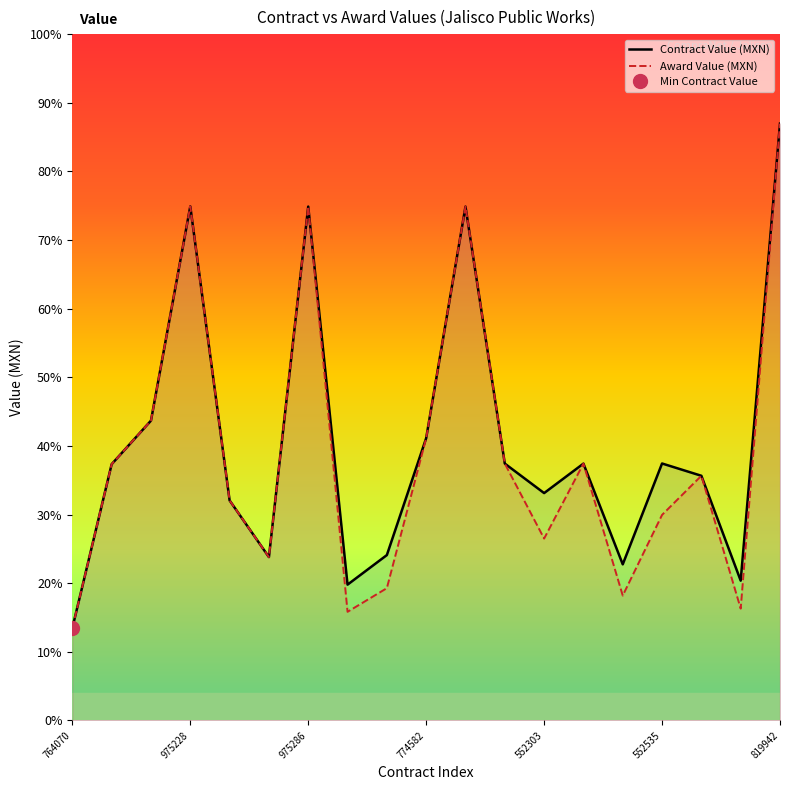

What is the difference between the Award Value (MXN) values at 11 and 12?

1255973.4